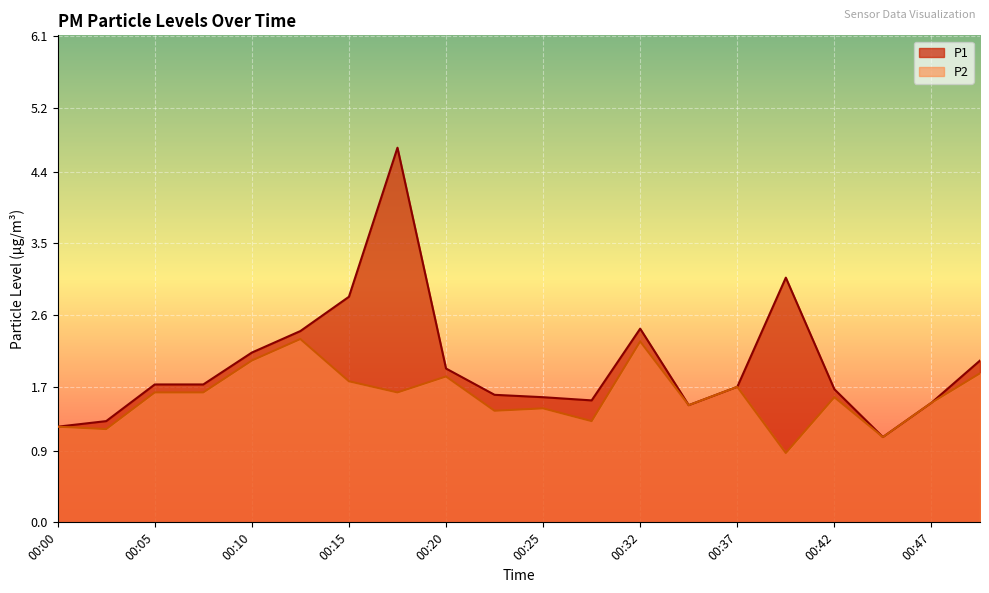

List the series in order of their peak value, lowest first.

P2, P1